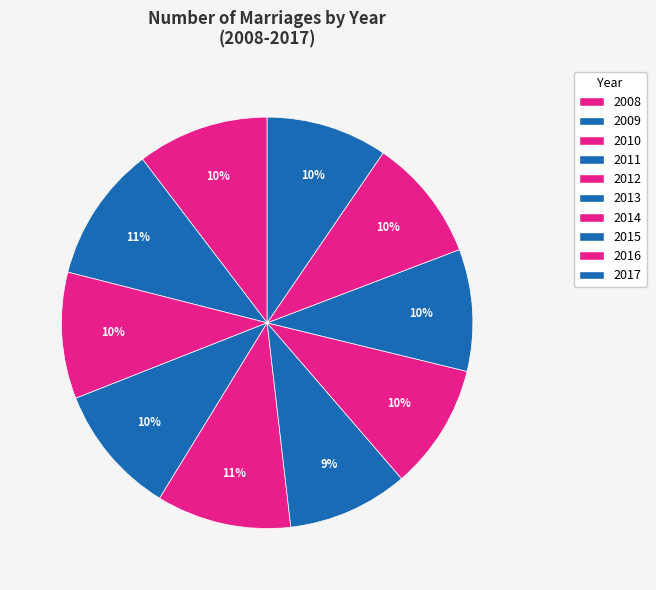

What is the change in value from 2008 to 2010?

-321